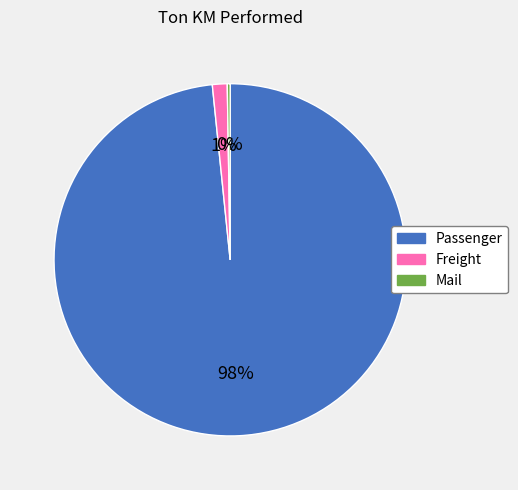

Is the sum of Passenger and Freight greater than half?

Yes